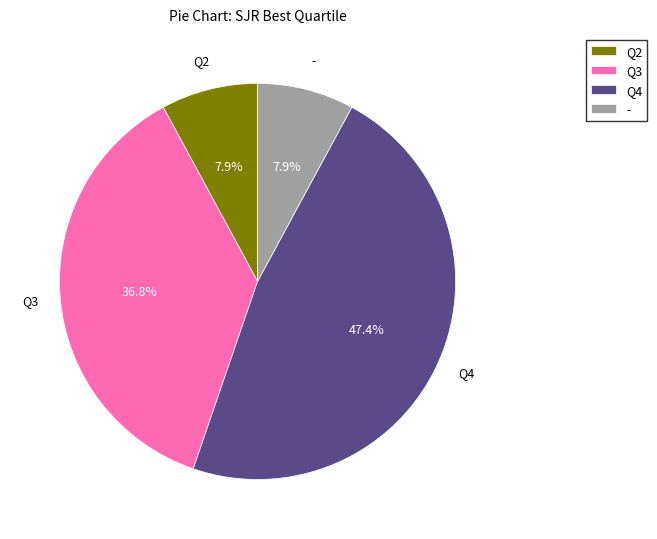

Combined, do Q4 and Q2 account for over 50%?

Yes